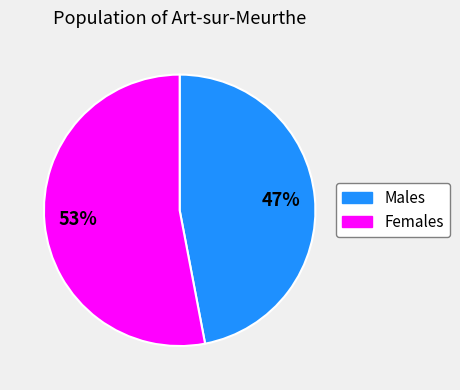

What percentage is the Females slice, to the nearest percent?

53%